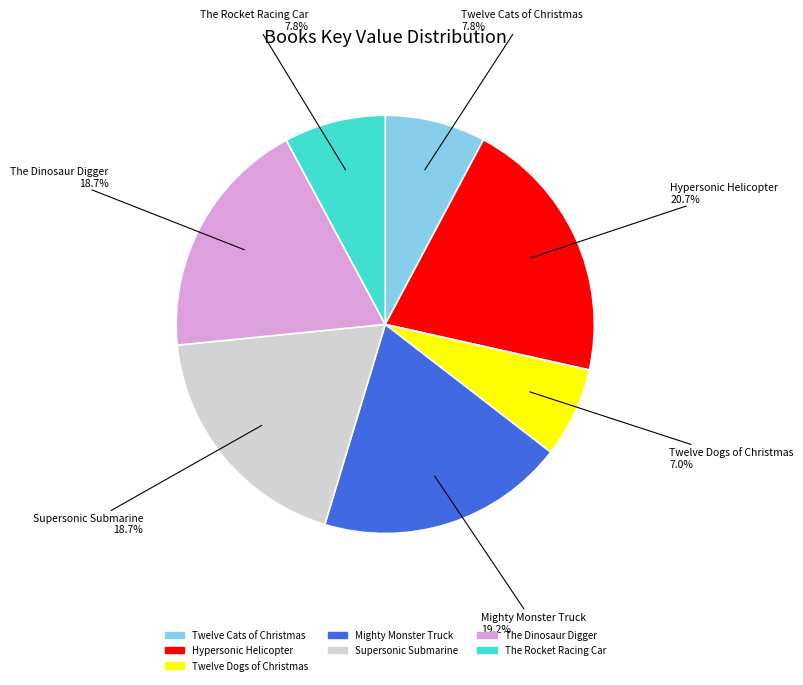

How many slices are in this pie chart?

7